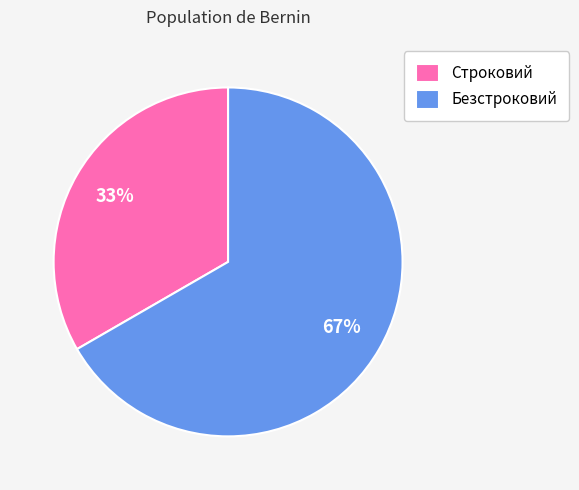

Combined, do Безстроковий and Строковий account for over 50%?

Yes